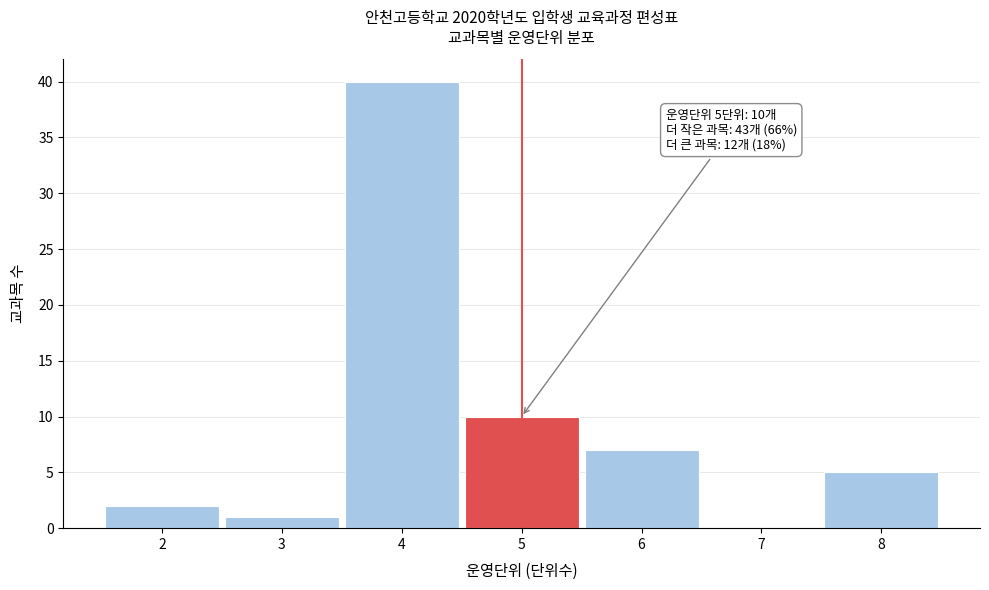

Reading left to right, extract all data points from this chart.

2=2	3=1	4=40	5=10	6=7	7=0	8=5